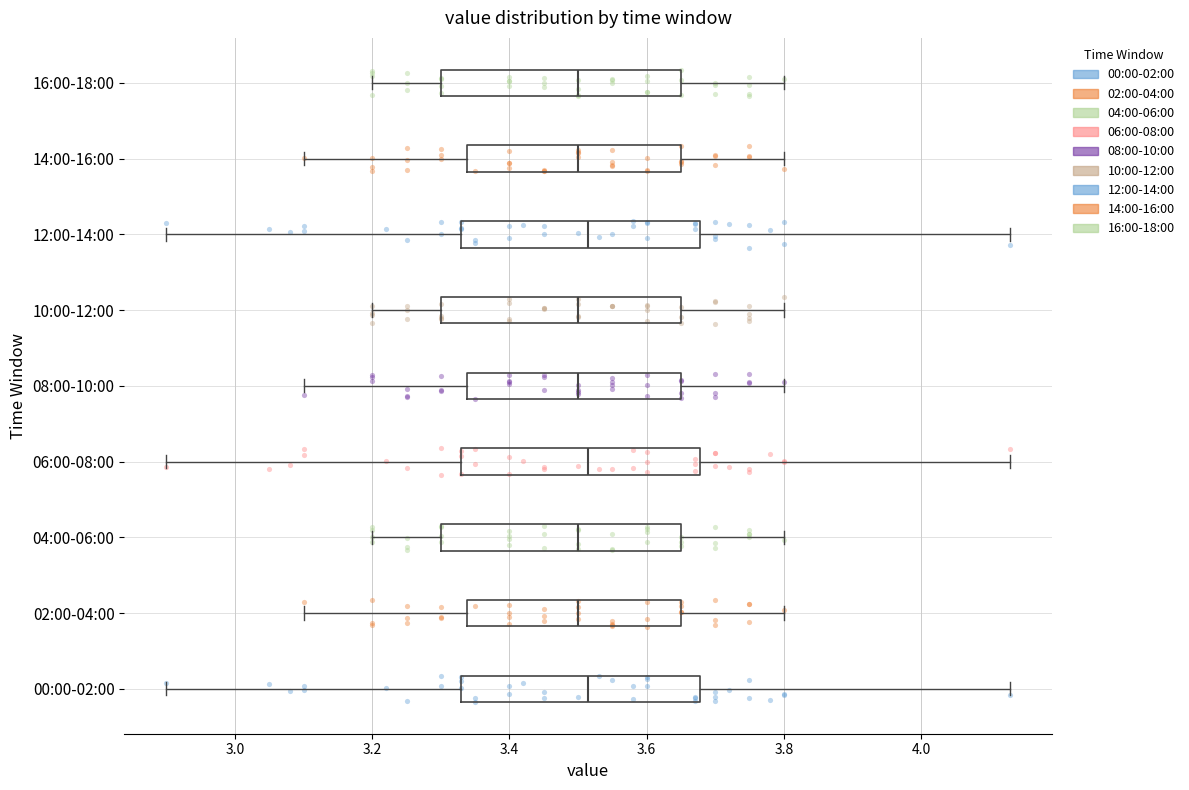

Reading bottom to top, read every box against the x-axis: the position of its median line, the range the box covers, and the ends of its whiskers. The values are not printed on the chart, so give them approximately, as read against the axis.

00:00-02:00: median 3.52, box 3.34 to 3.68, whiskers 2.90 to 4.14
02:00-04:00: median 3.50, box 3.34 to 3.66, whiskers 3.10 to 3.80
04:00-06:00: median 3.50, box 3.30 to 3.66, whiskers 3.20 to 3.80
06:00-08:00: median 3.52, box 3.34 to 3.68, whiskers 2.90 to 4.14
08:00-10:00: median 3.50, box 3.34 to 3.66, whiskers 3.10 to 3.80
10:00-12:00: median 3.50, box 3.30 to 3.66, whiskers 3.20 to 3.80
12:00-14:00: median 3.52, box 3.34 to 3.68, whiskers 2.90 to 4.14
14:00-16:00: median 3.50, box 3.34 to 3.66, whiskers 3.10 to 3.80
16:00-18:00: median 3.50, box 3.30 to 3.66, whiskers 3.20 to 3.80